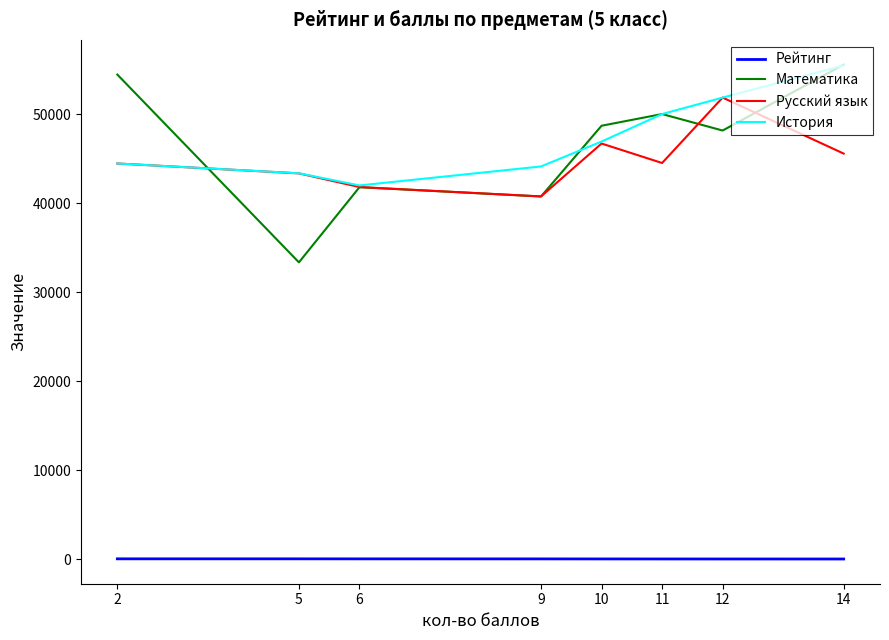

Is the value of Рейтинг at 12 greater than the value of Русский язык at 10?

No